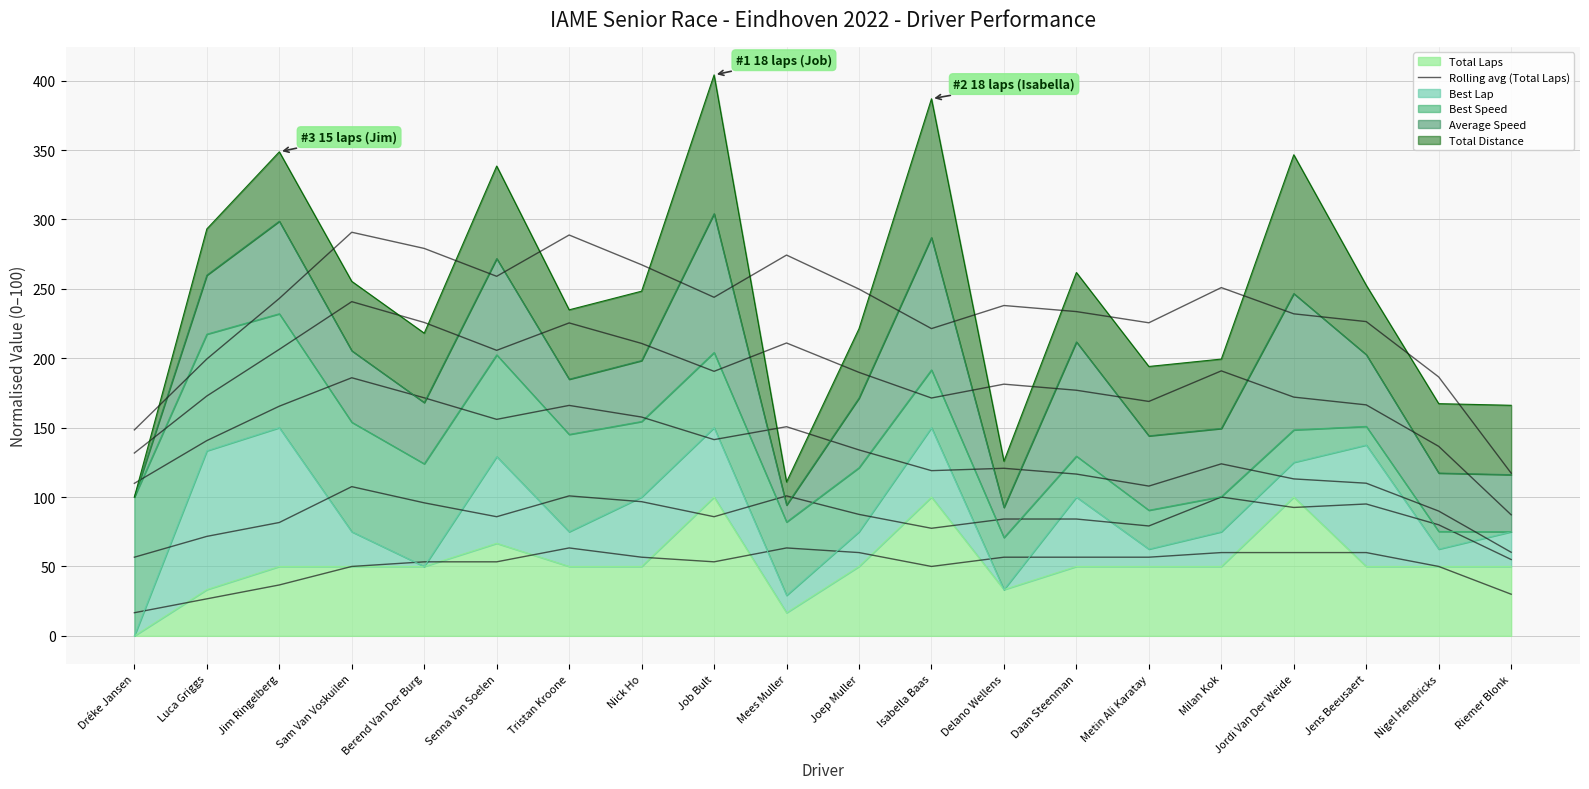

Where does the data first go above 56?

Tristan Kroone